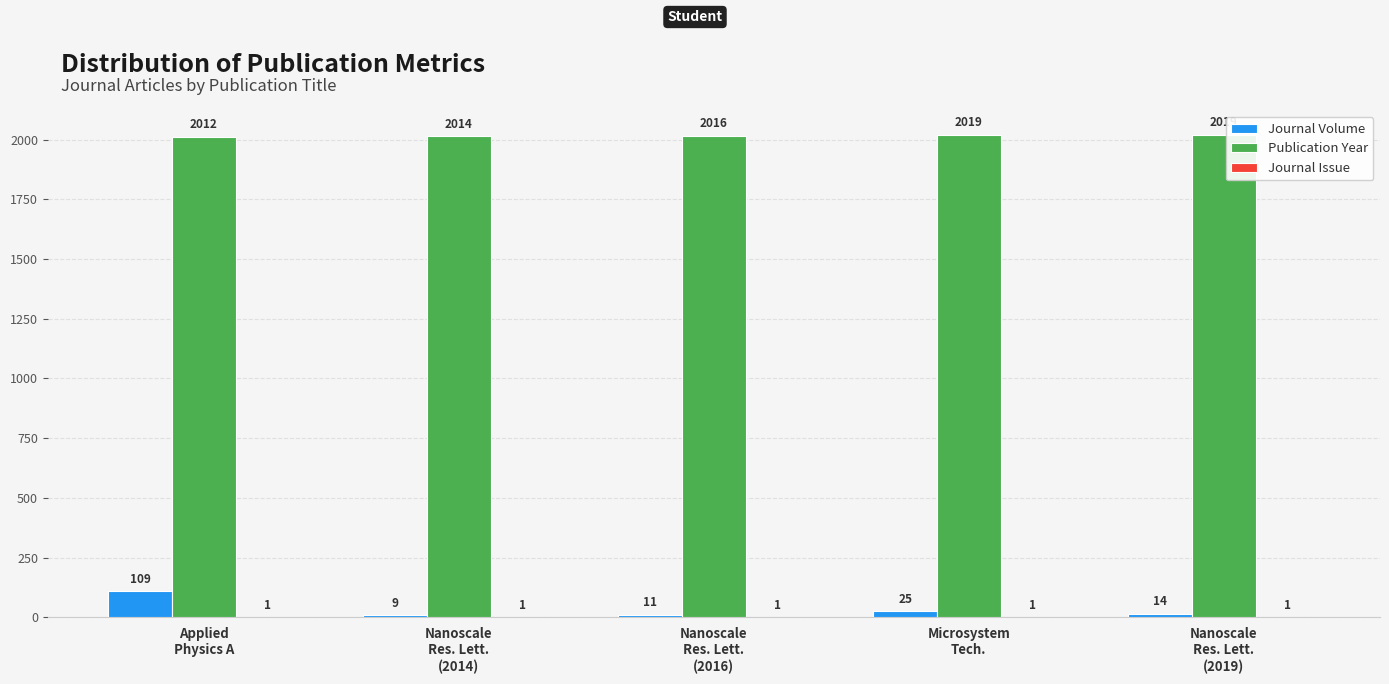

What is the maximum value shown in the chart?

2019